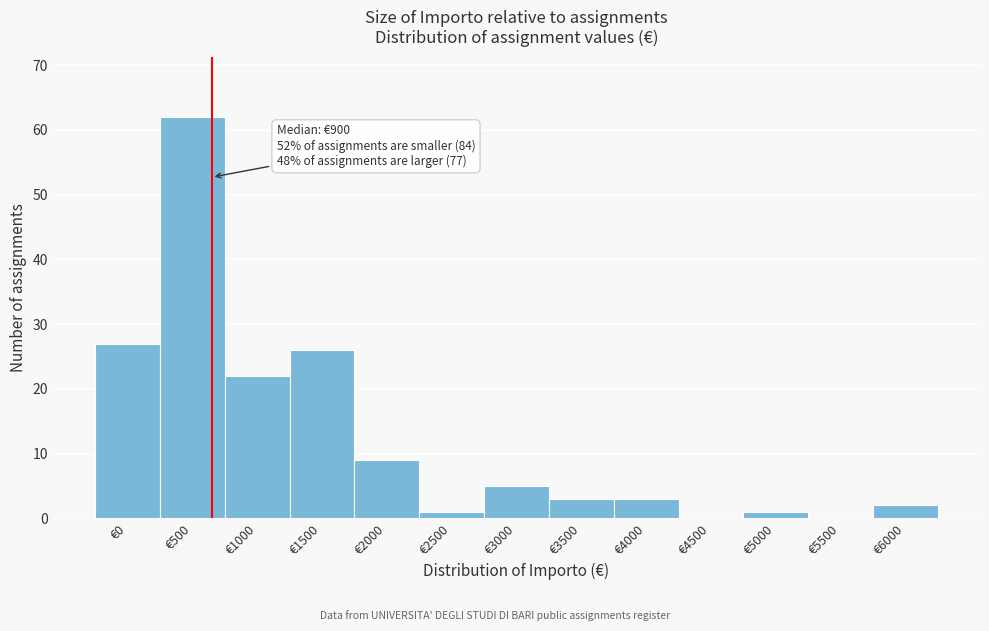

Reading left to right, extract all data points from this chart.

€0=27	€500=62	€1000=22	€1500=26	€2000=9	€2500=1	€3000=5	€3500=3	€4000=3	€4500=0	€5000=1	€5500=0	€6000=2